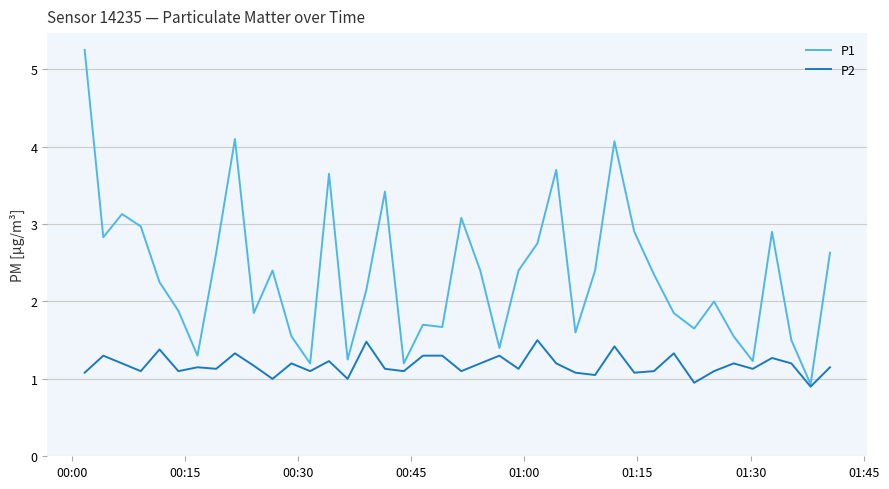

Which series has the largest range (max minus min)?

P1